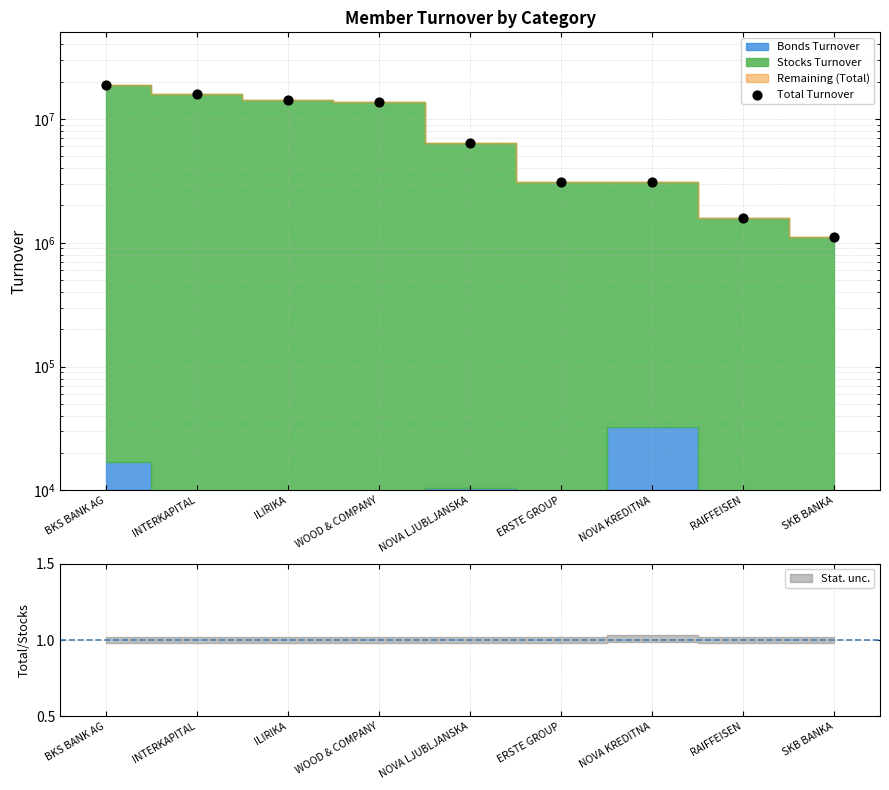

What is the change in value from BKS BANK AG to RAIFFEISEN?

-17304422.2